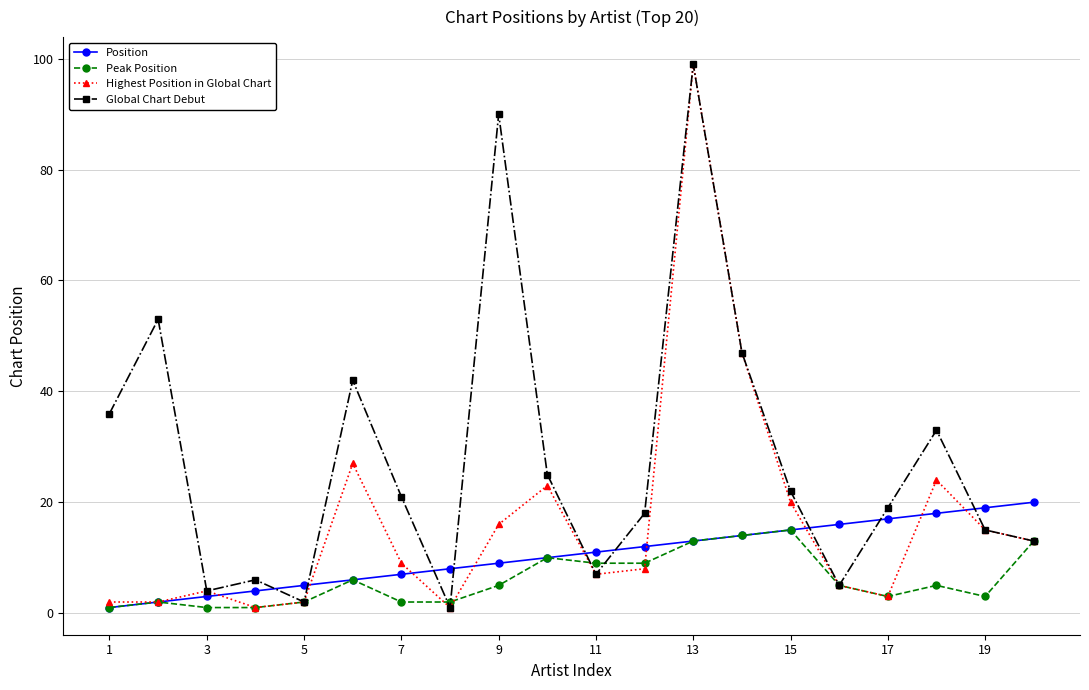

What are all the series names shown in the legend?

Position, Peak Position, Highest Position in Global Chart, Global Chart Debut